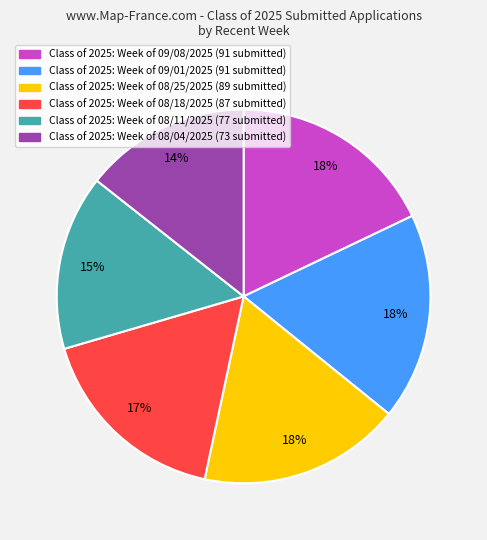

What is the smallest slice in the pie chart?

Class of 2025: Week of 08/04/2025 (73 submitted)